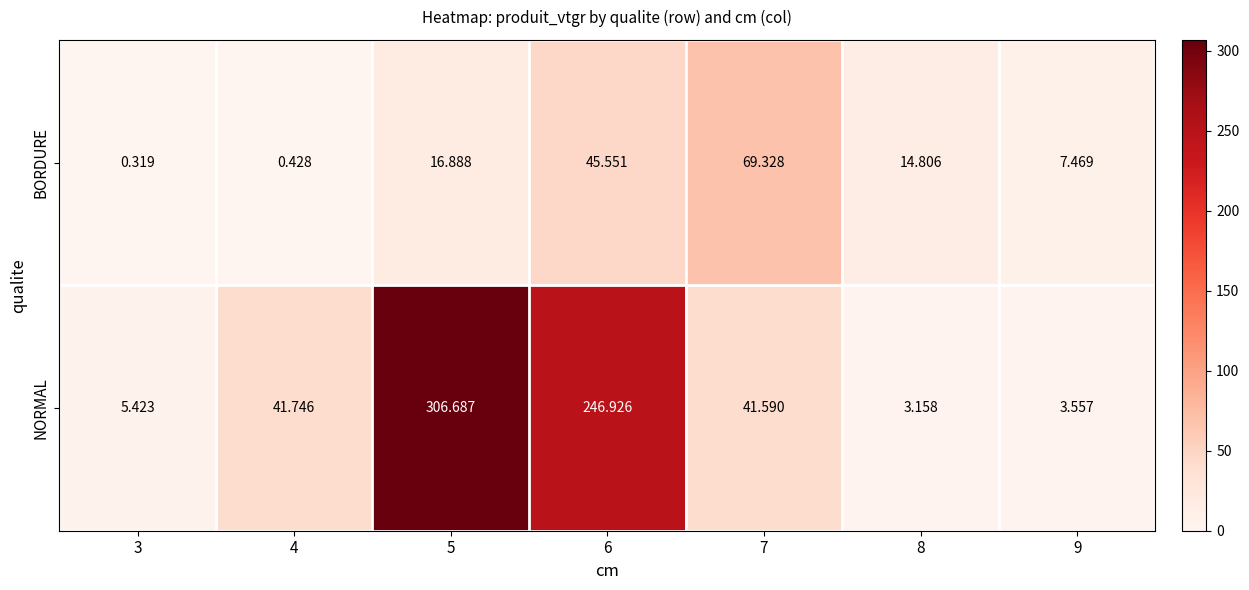

Which series has the largest range (max minus min)?

NORMAL